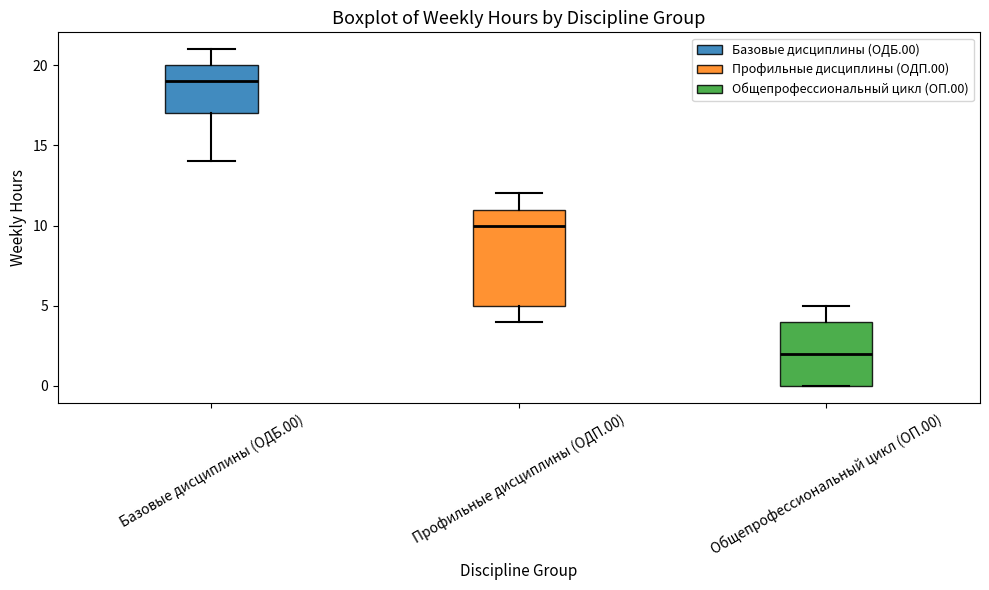

Which box has the lowest median line?

Общепрофессиональный цикл (ОП.00)